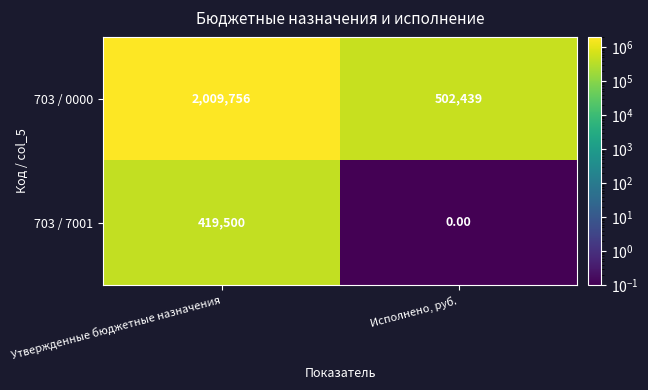

List the series in order of their overall mean, lowest first.

703 / 7001, 703 / 0000